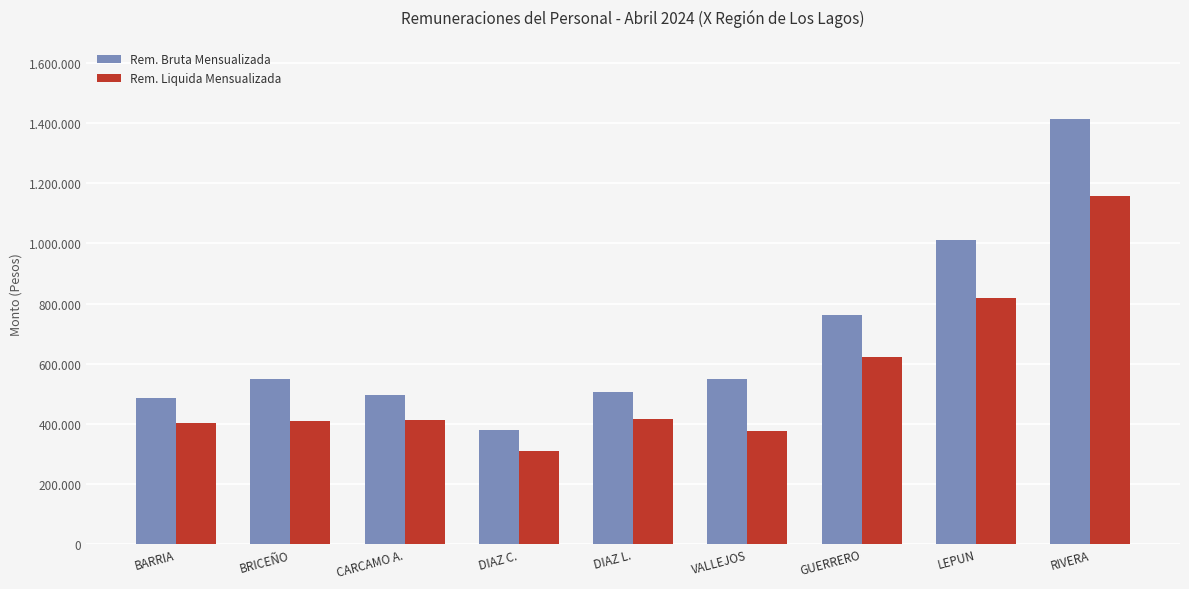

At which label is Rem. Bruta Mensualizada closest to 897000?

LEPUN